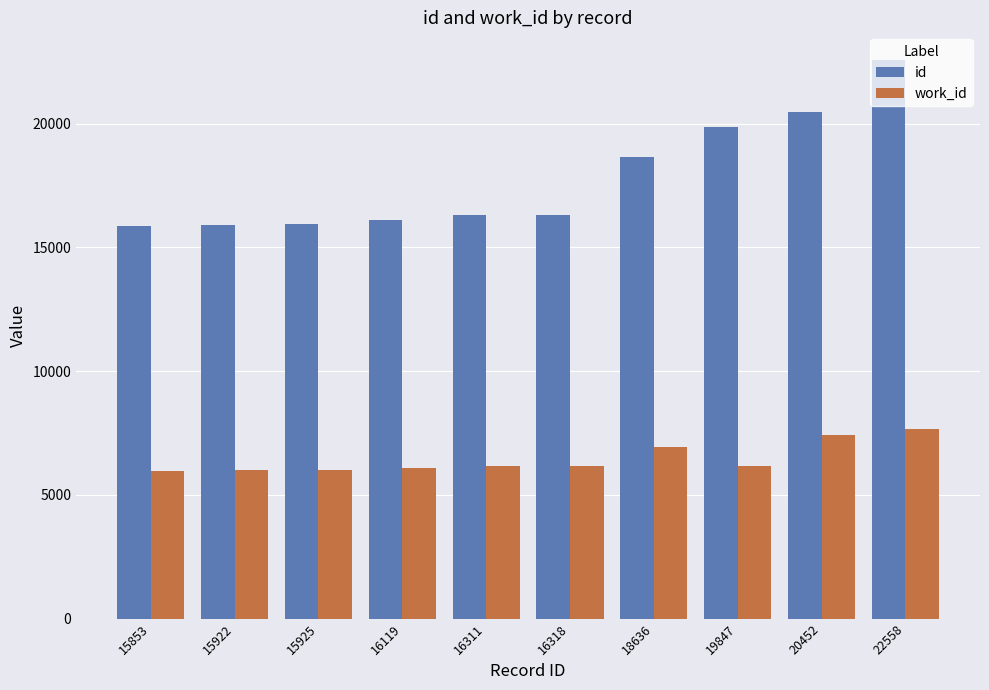

What is the minimum value shown in the chart?

5960